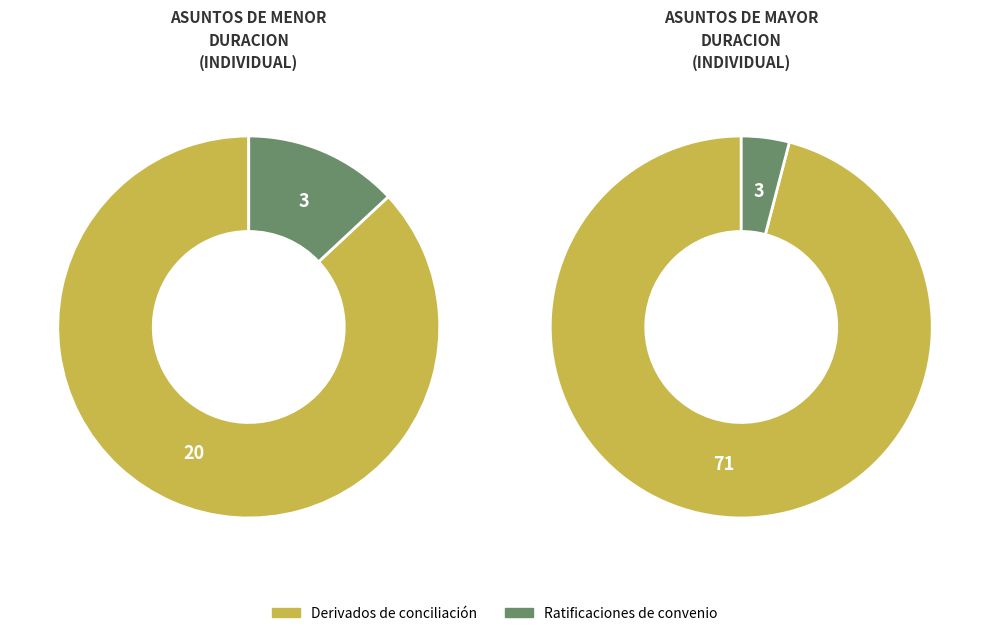

Does 2 account for over 50% of the chart?

No